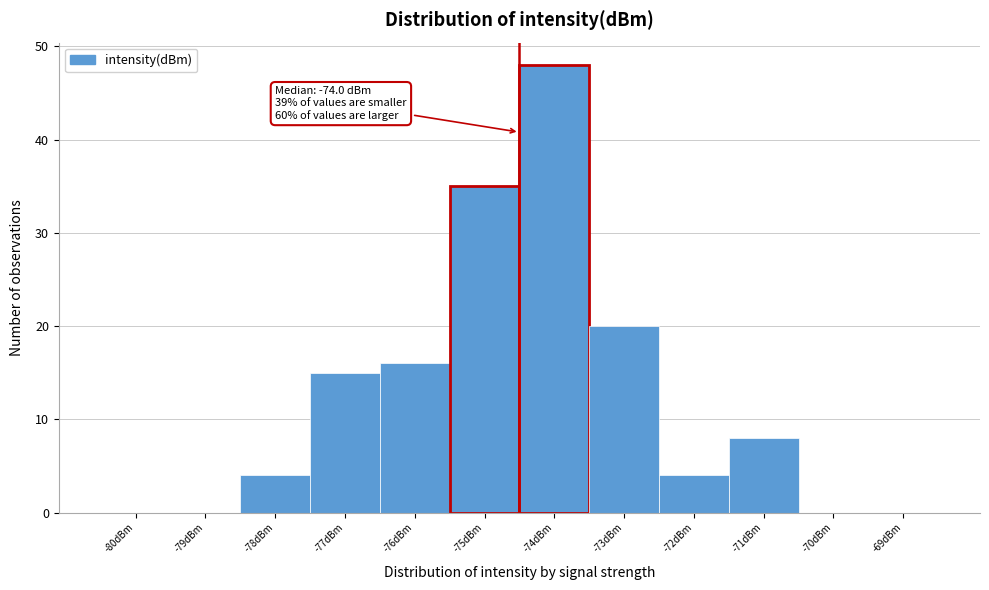

Reading left to right, transcribe all the data shown in this chart.

-80dBm=0	-79dBm=0	-78dBm=4	-77dBm=15	-76dBm=16	-75dBm=35	-74dBm=48	-73dBm=20	-72dBm=4	-71dBm=8	-70dBm=0	-69dBm=0